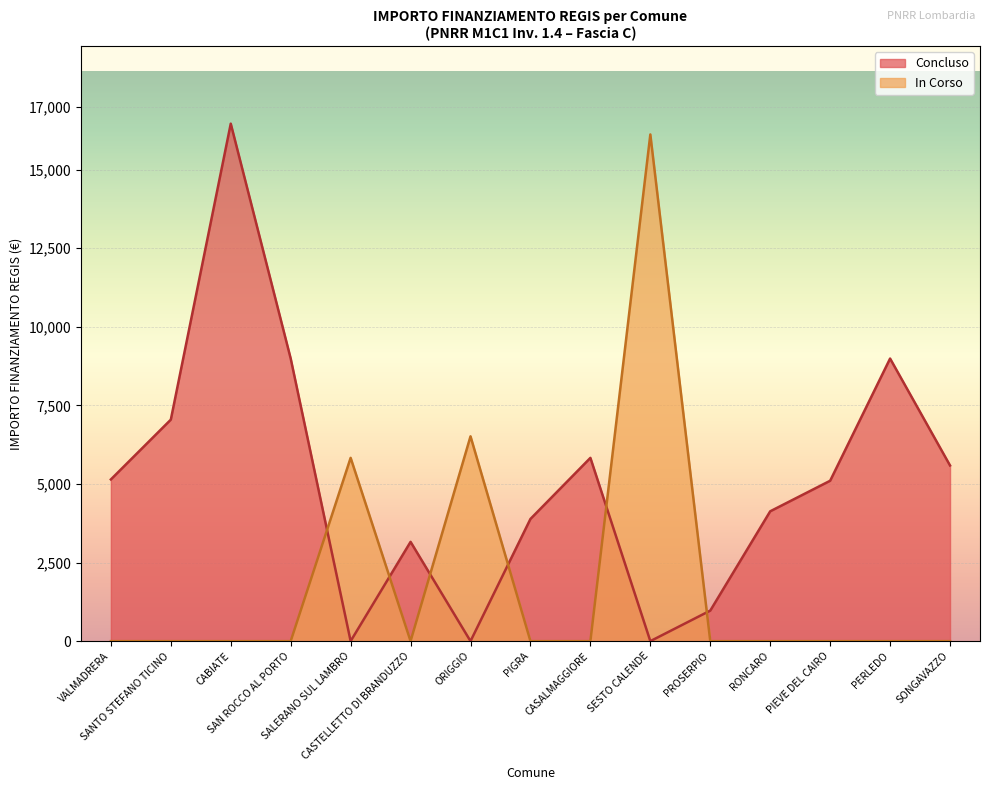

True or false: Concluso and In Corso cross at least once.

True